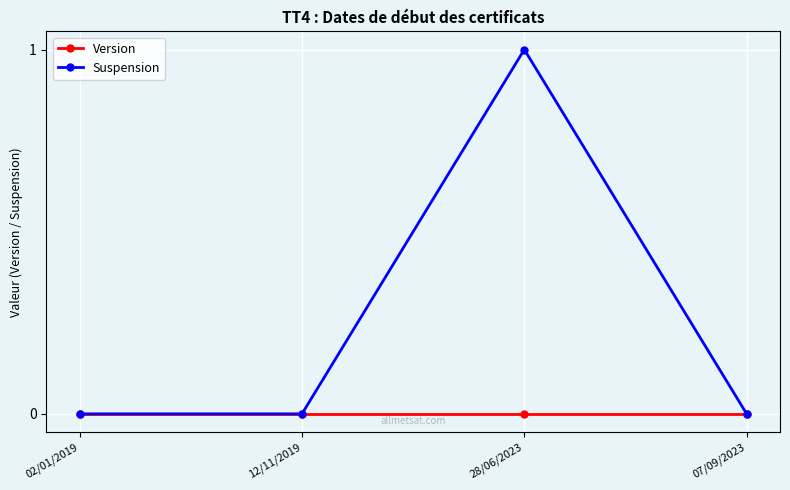

Rank the series by their maximum value, from lowest to highest.

Version, Suspension